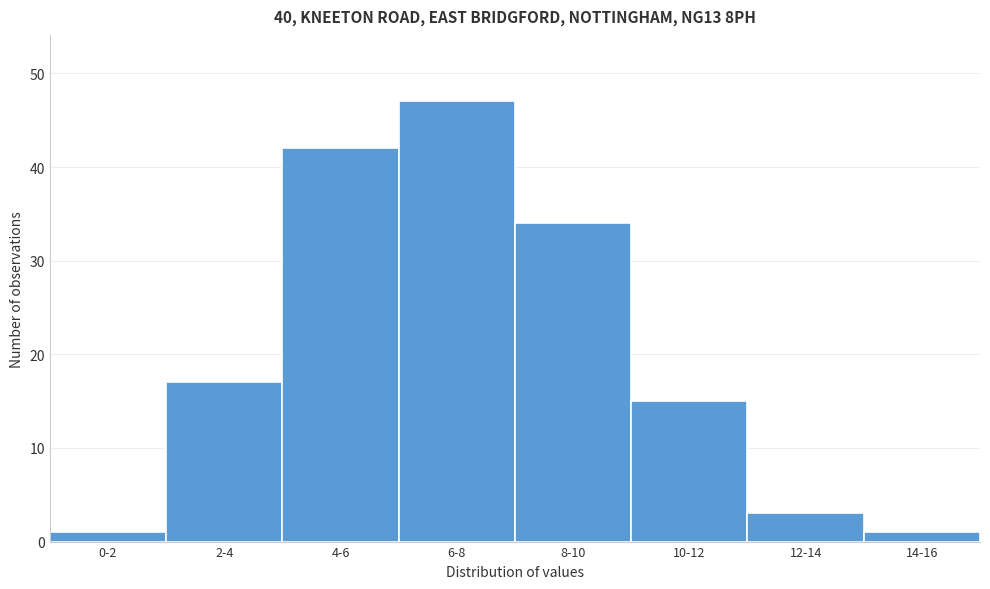

Reading left to right, what are all the values shown in this chart?

1	17	42	47	34	15	3	1